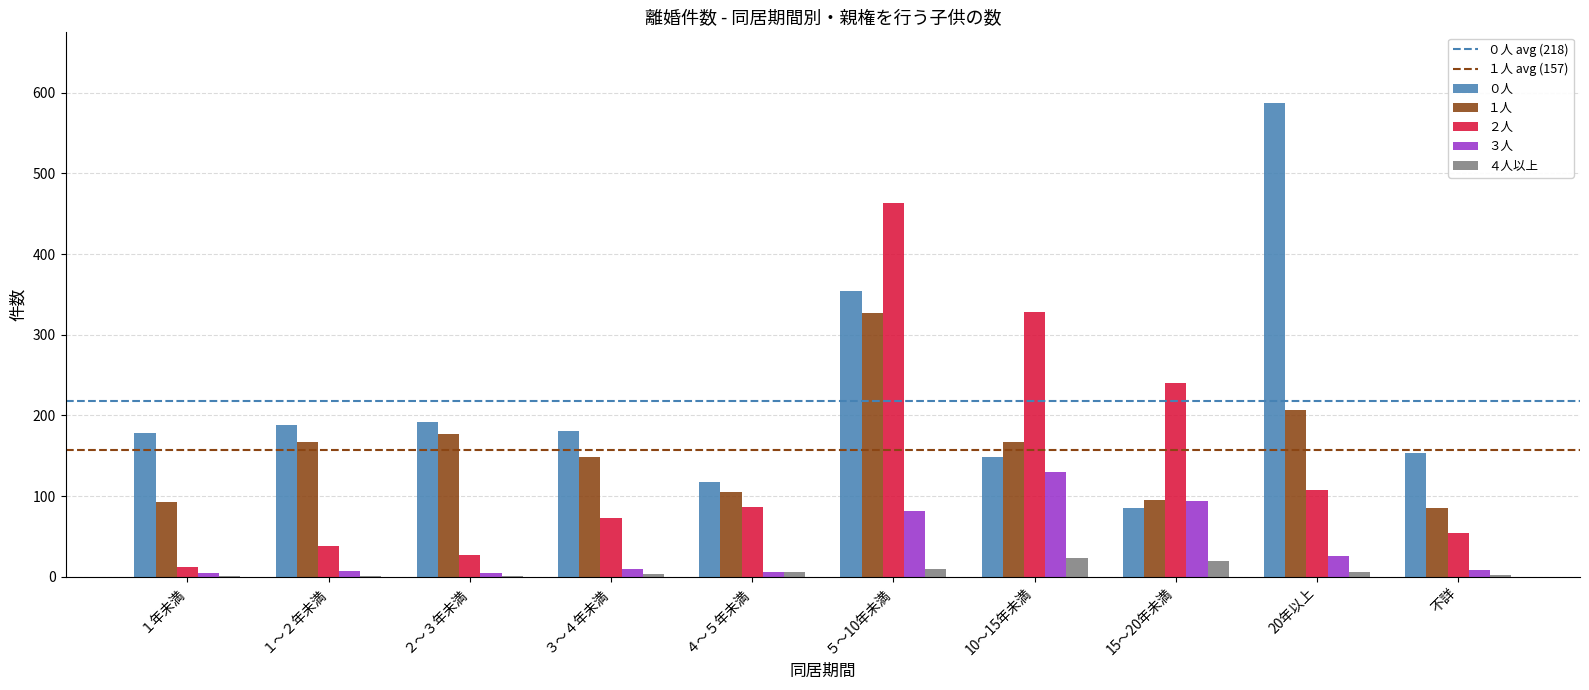

Which series has the largest total across all categories?

０人